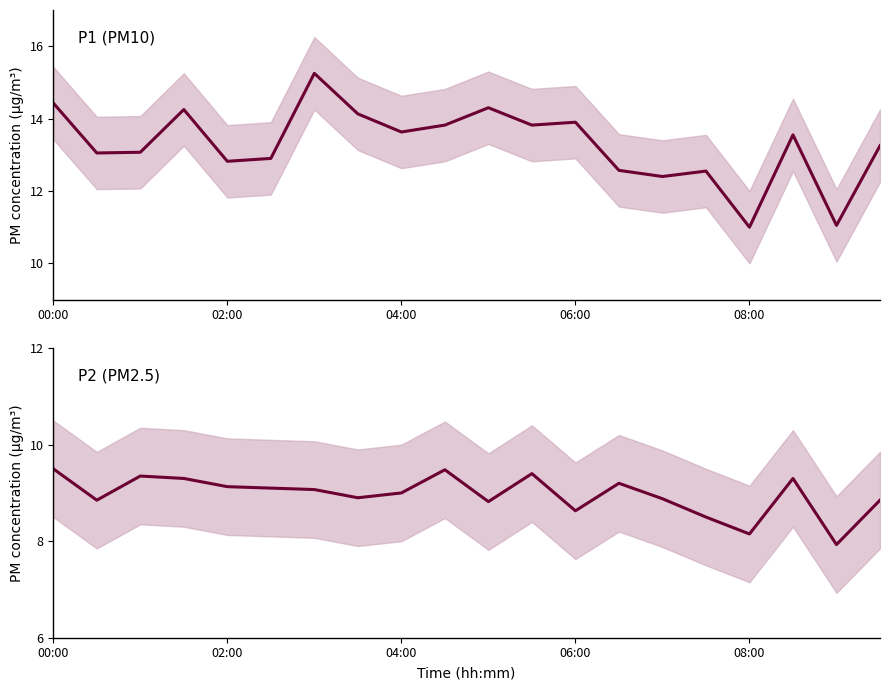

What is the difference between the maximum and minimum values in the P2 series?

1.6